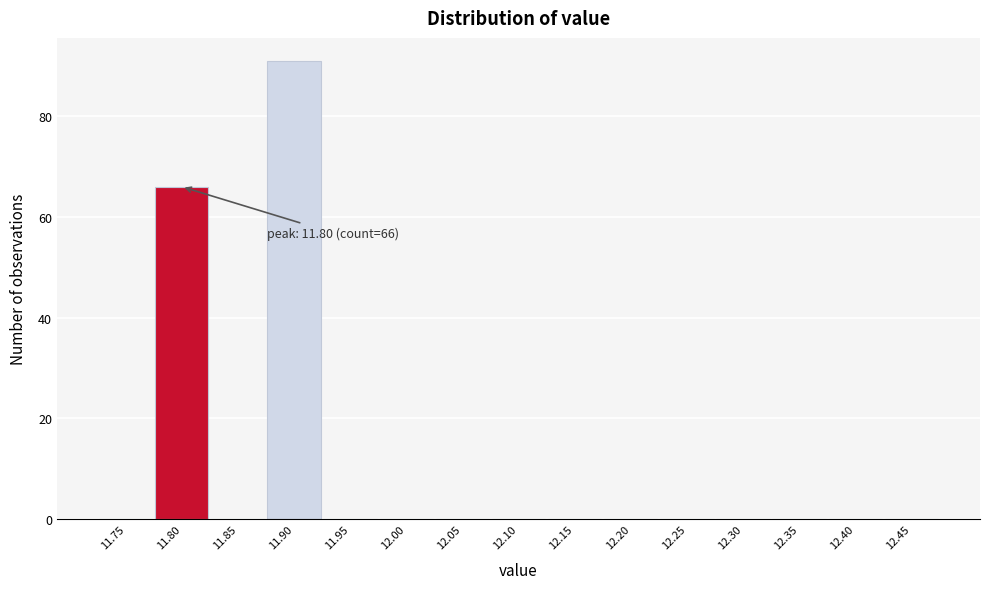

Reading right to left, list all the values displayed in this chart.

12.45=0	12.40=0	12.35=0	12.30=0	12.25=0	12.20=0	12.15=0	12.10=0	12.05=0	12.00=0	11.95=0	11.90=91	11.85=0	11.80=66	11.75=0